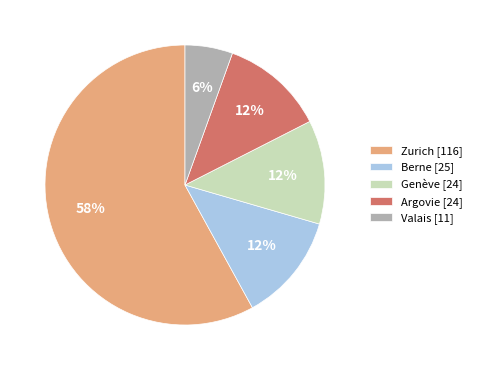

How many slices are in this pie chart?

5